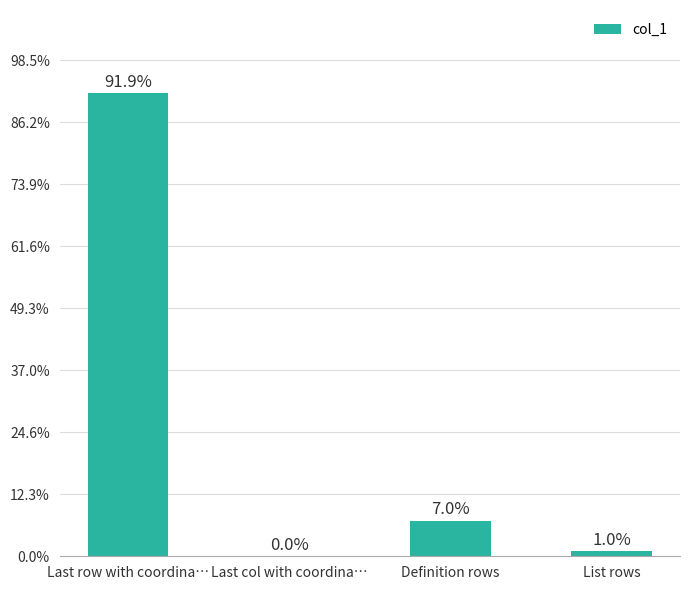

Reading right to left, what are all the values shown in this chart?

List rows=83	Definition rows=570	Last col with coordina…=1	Last row with coordina…=7464